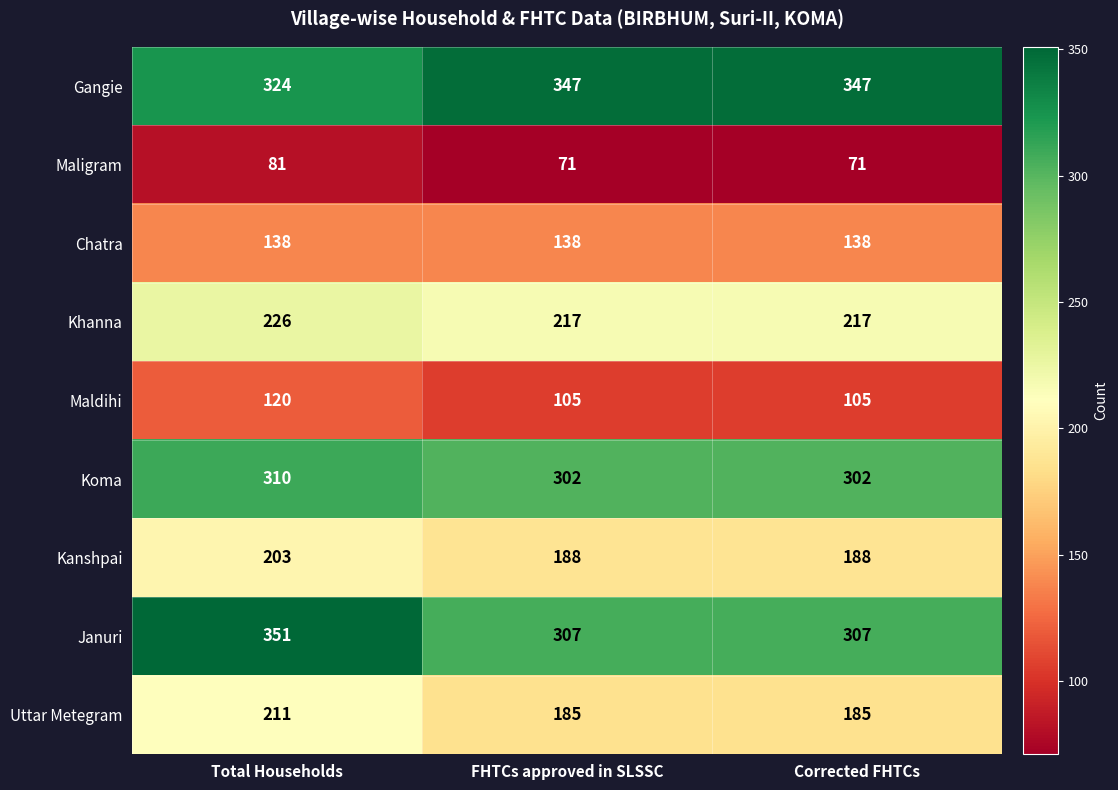

What is the minimum value shown in the chart?

71